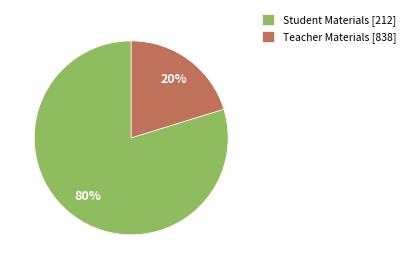

Which slice is the largest?

Student Materials [212]